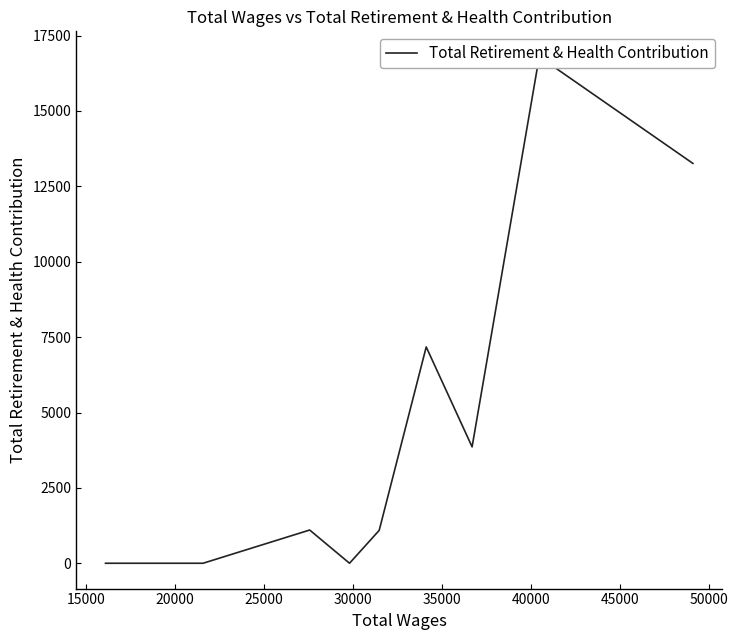

Does the chart have visible grid lines?

No